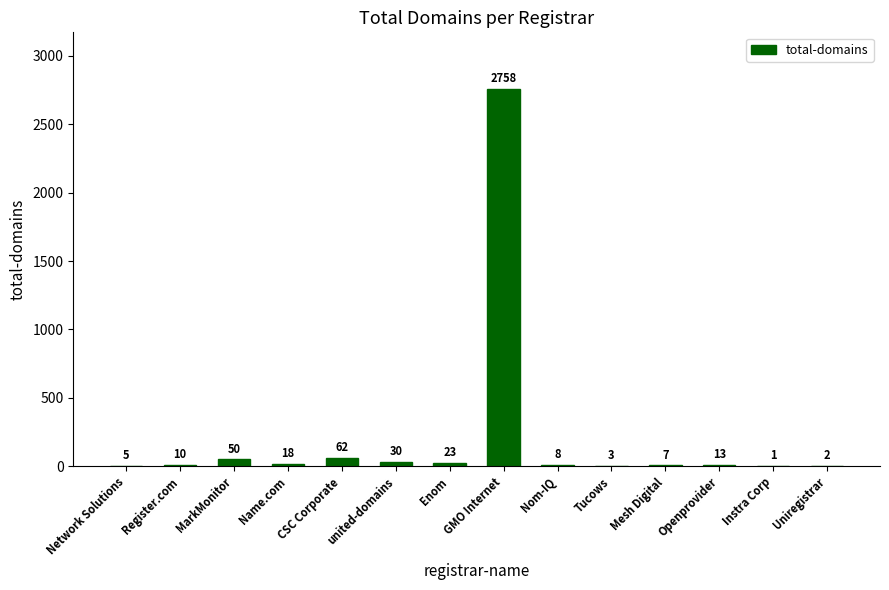

What is the average value?

214